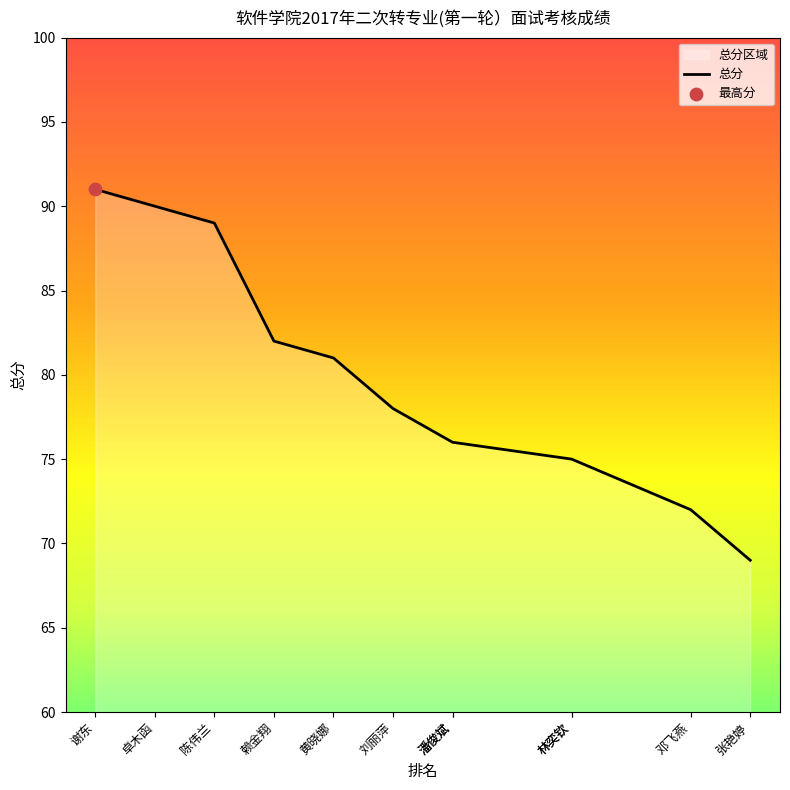

Which has a higher value, 谢东 or 张艳婷?

谢东